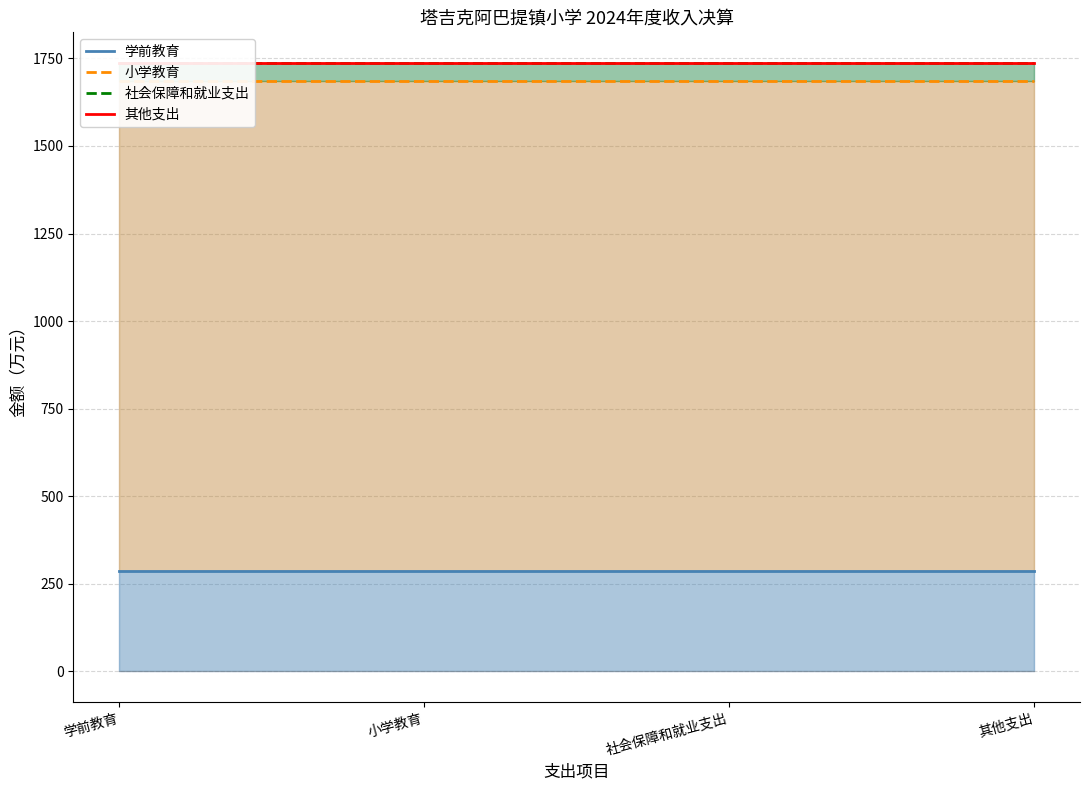

What is the lowest value of the 其他支出 series?

1737.3